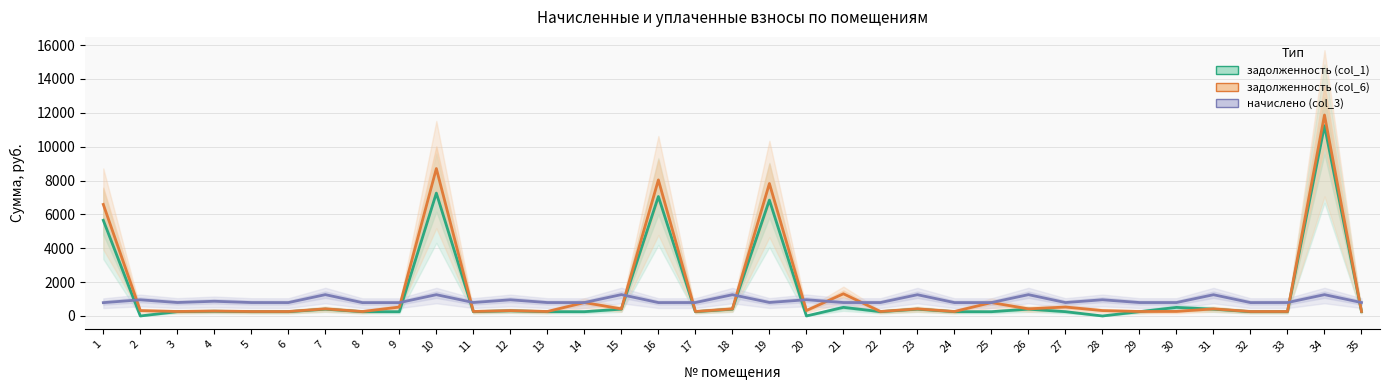

At how many categories does at least one series exceed 6891?

4